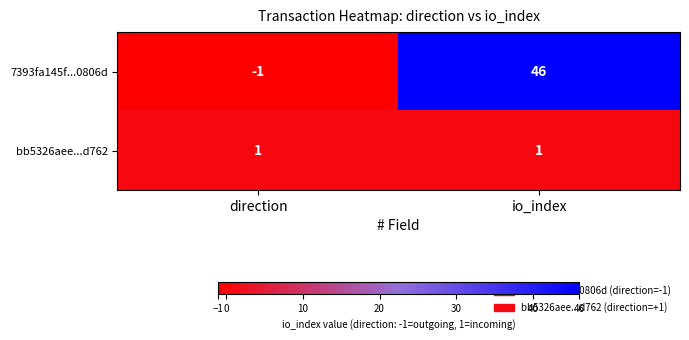

Which category has the lowest value across all series?

direction